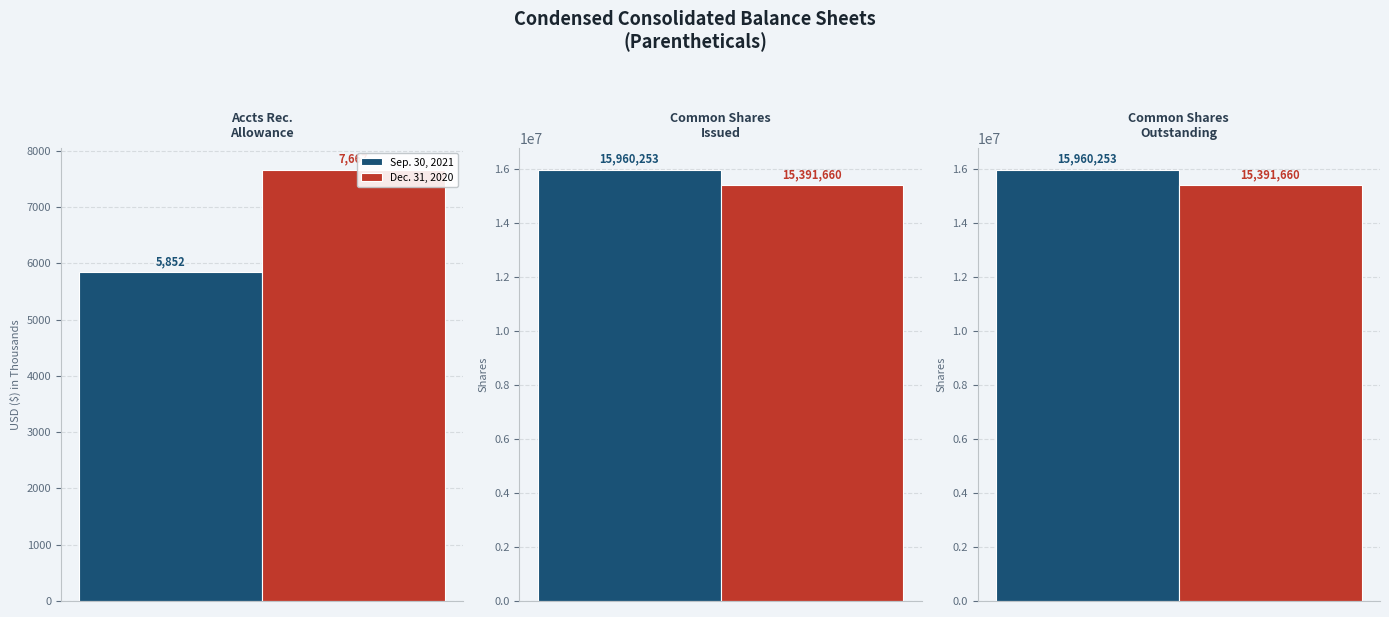

True or false: Dec. 31, 2020 has a value of 7667 at Accounts Receivable Allowance.

True